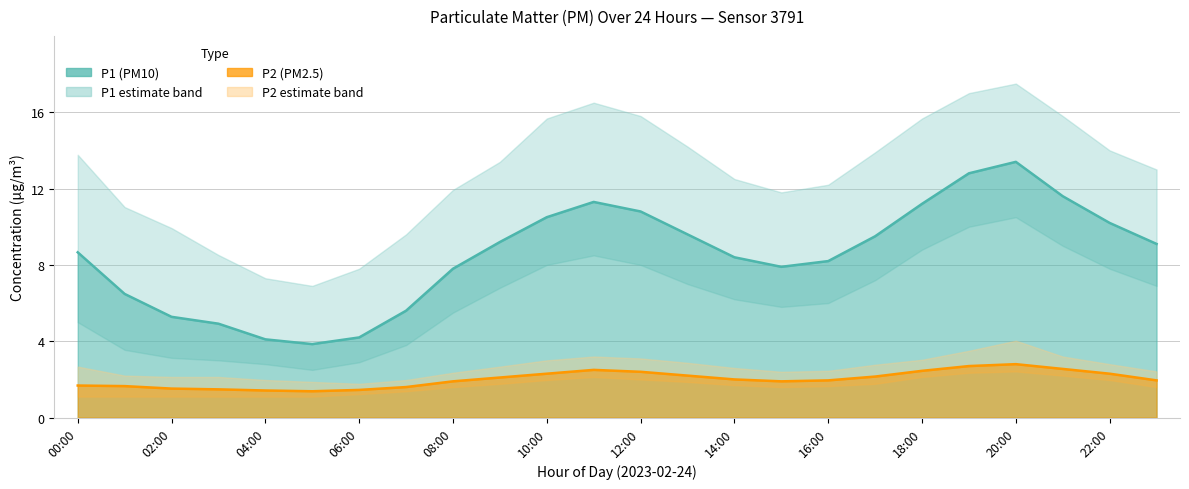

What is the sum of all P2 values?

48.3